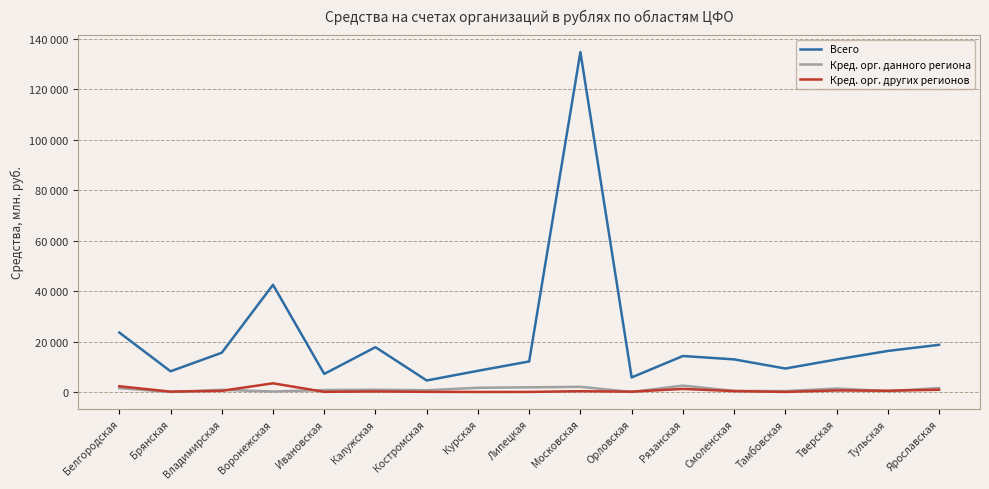

What position from the left is Калужская?

6